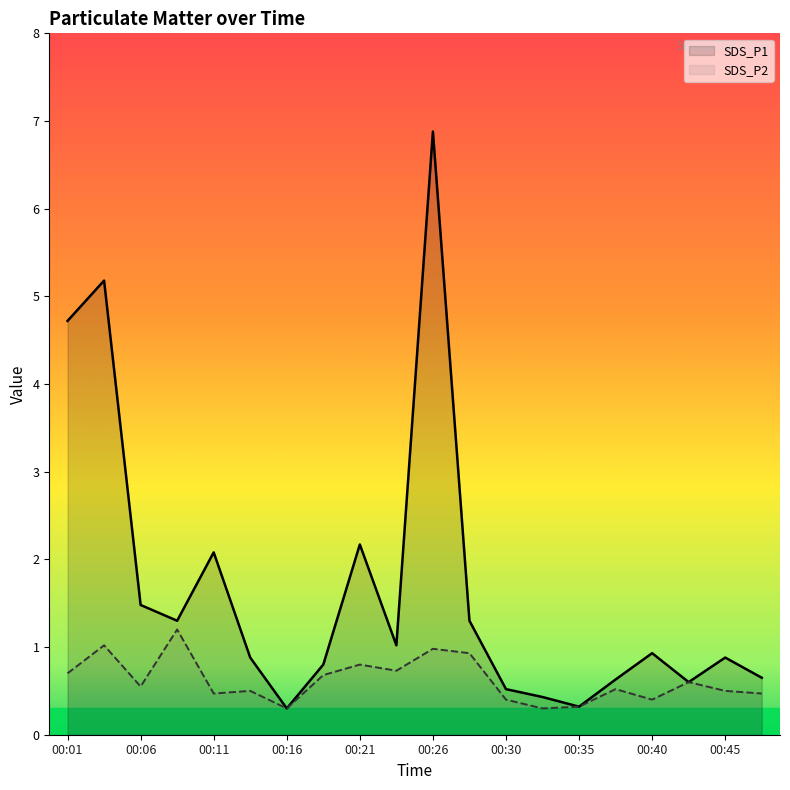

True or false: SDS_P1 and SDS_P2 cross at least once.

False